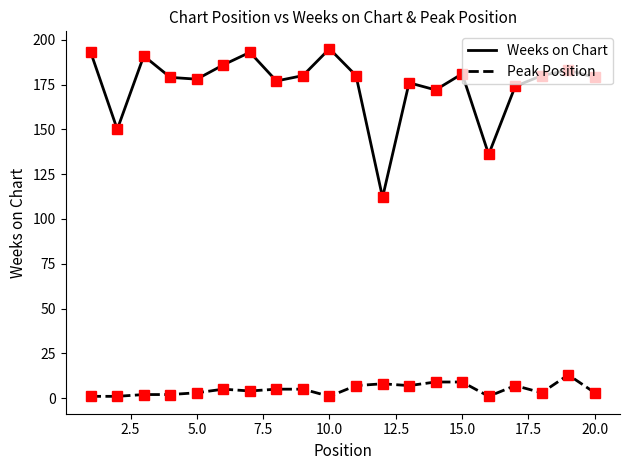

What is the highest value of the Weeks on Chart series?

195